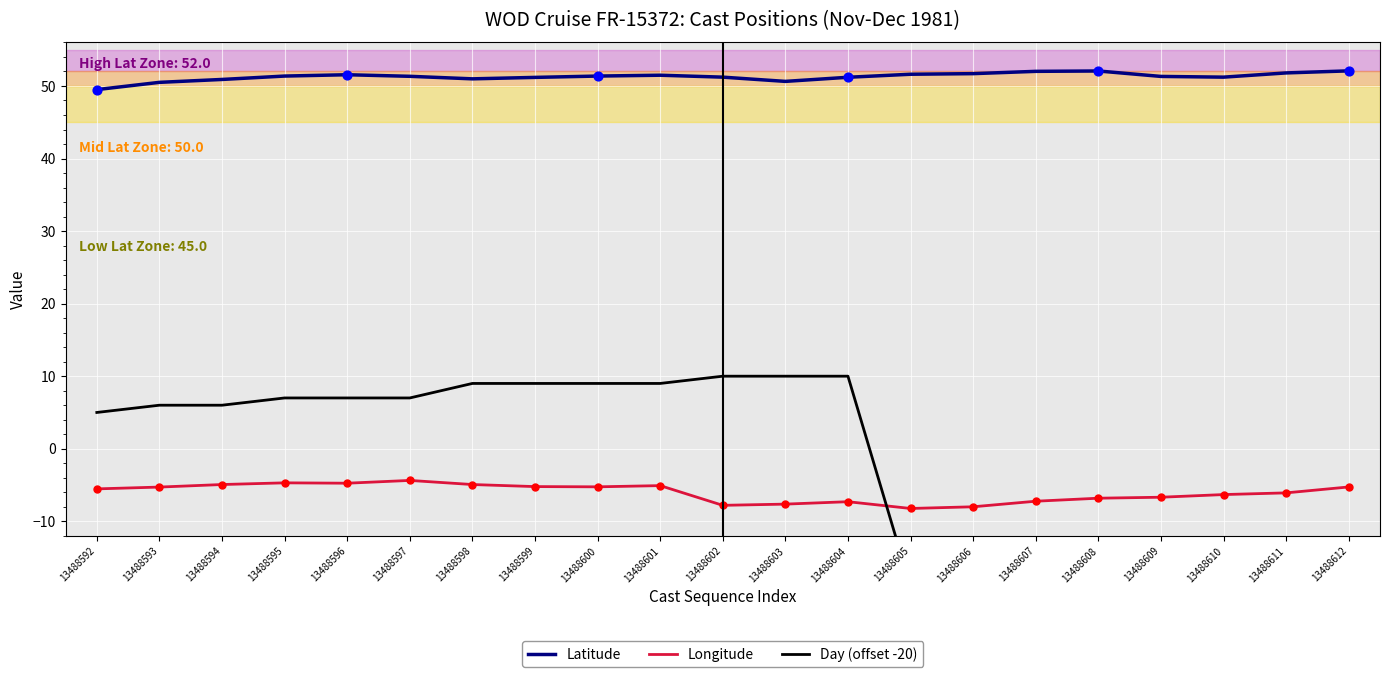

At how many categories does at least one series exceed 3?

21